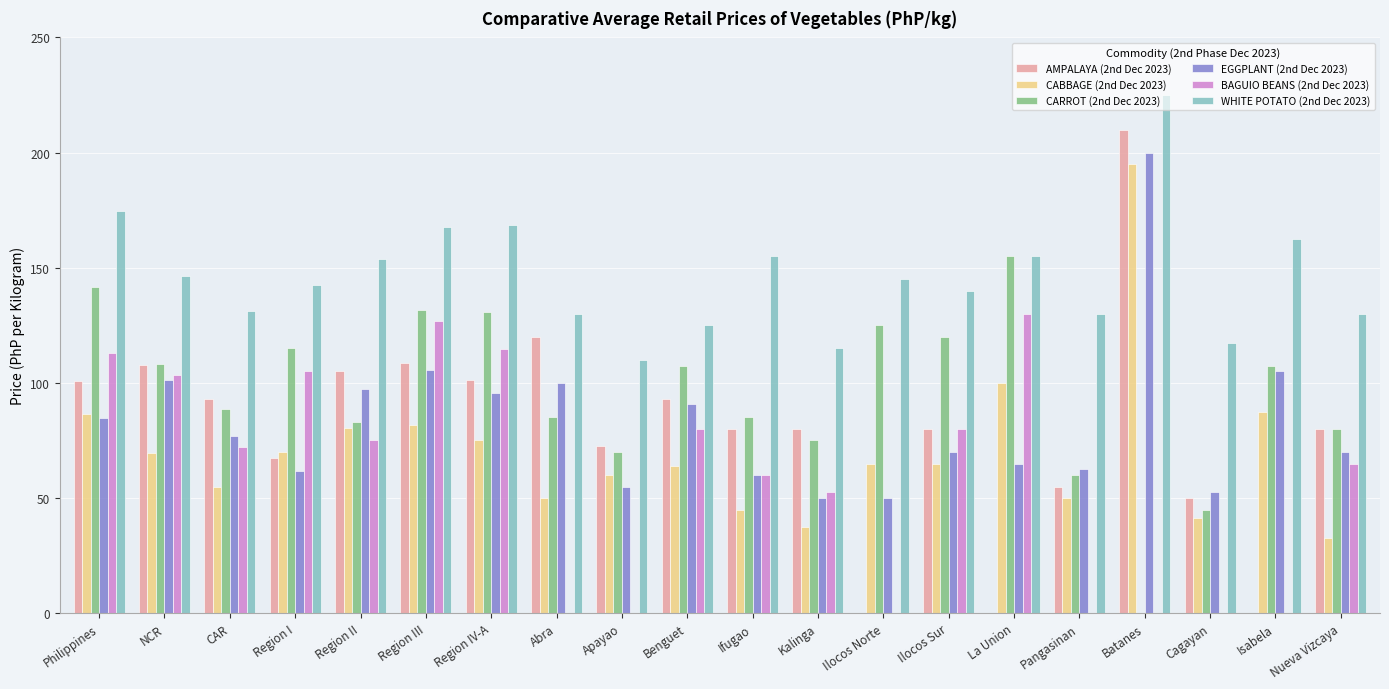

How many data points does each series have?

20